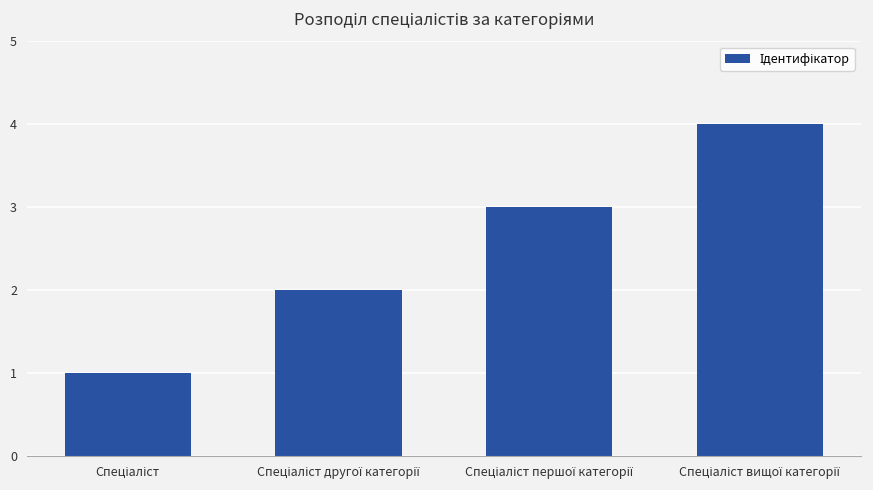

What is the difference between the maximum and minimum values?

3